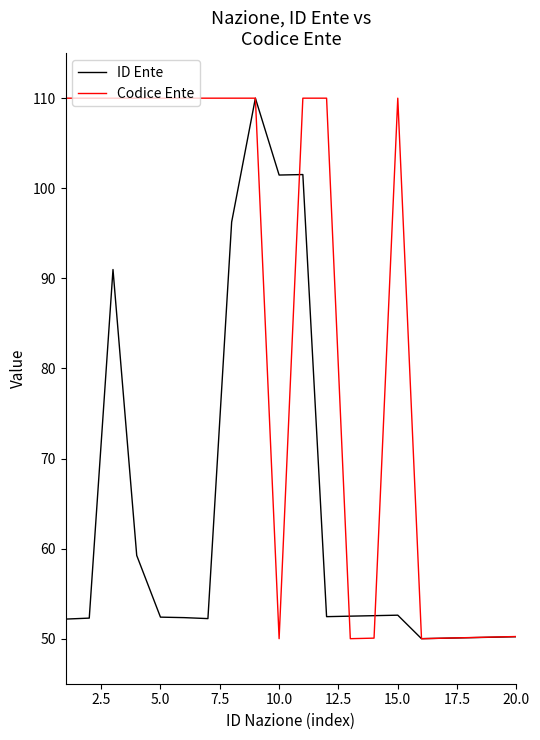

What is the minimum value shown in the chart?

50.0